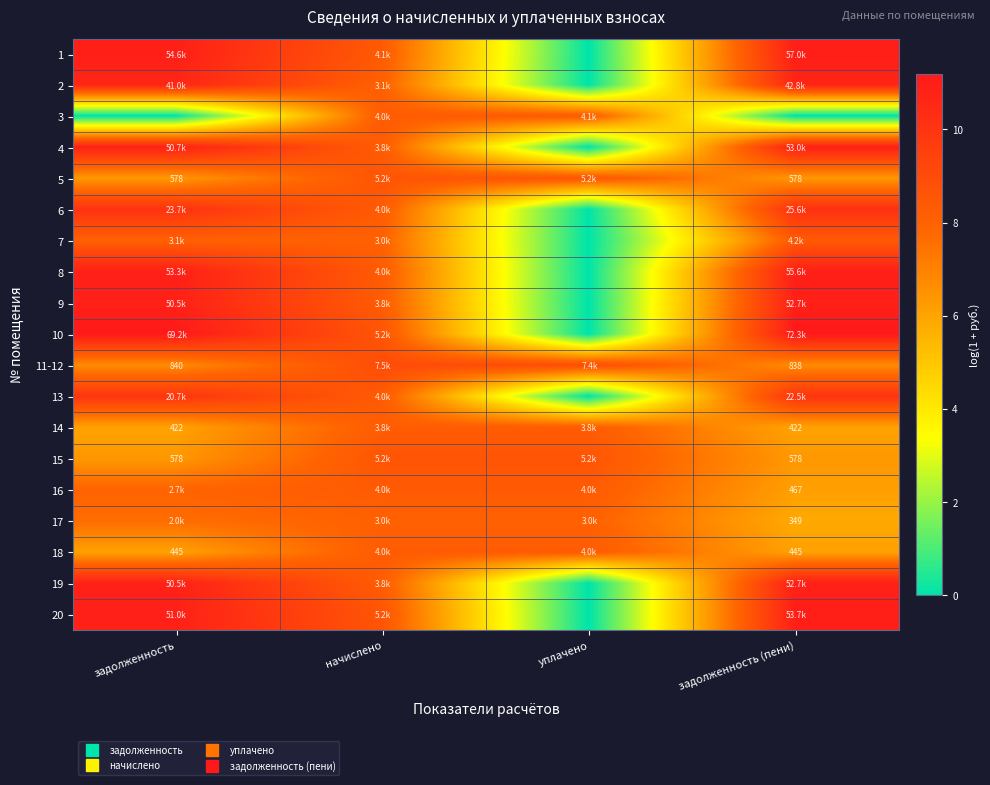

How many data points in 2 are less than 10?

2